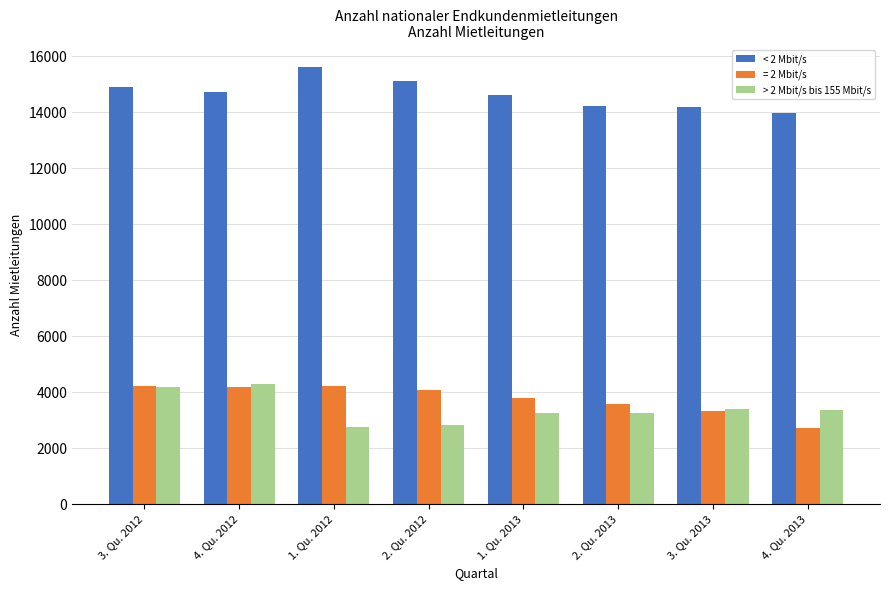

The value of < 2 Mbit/s at 1. Qu. 2013 is 4728.0. True or false?

False